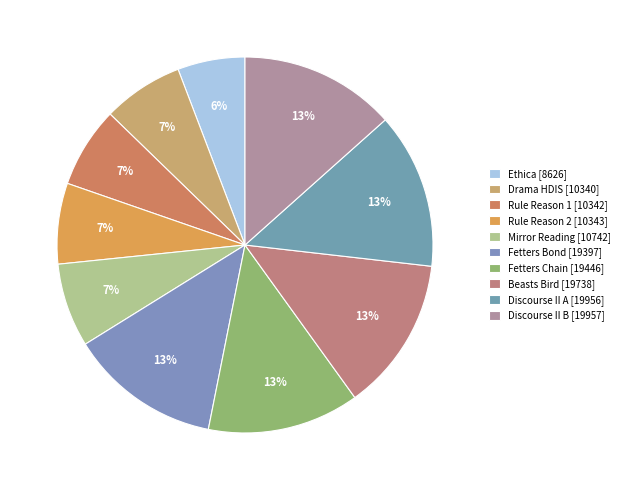

Count the number of slices in the pie.

10